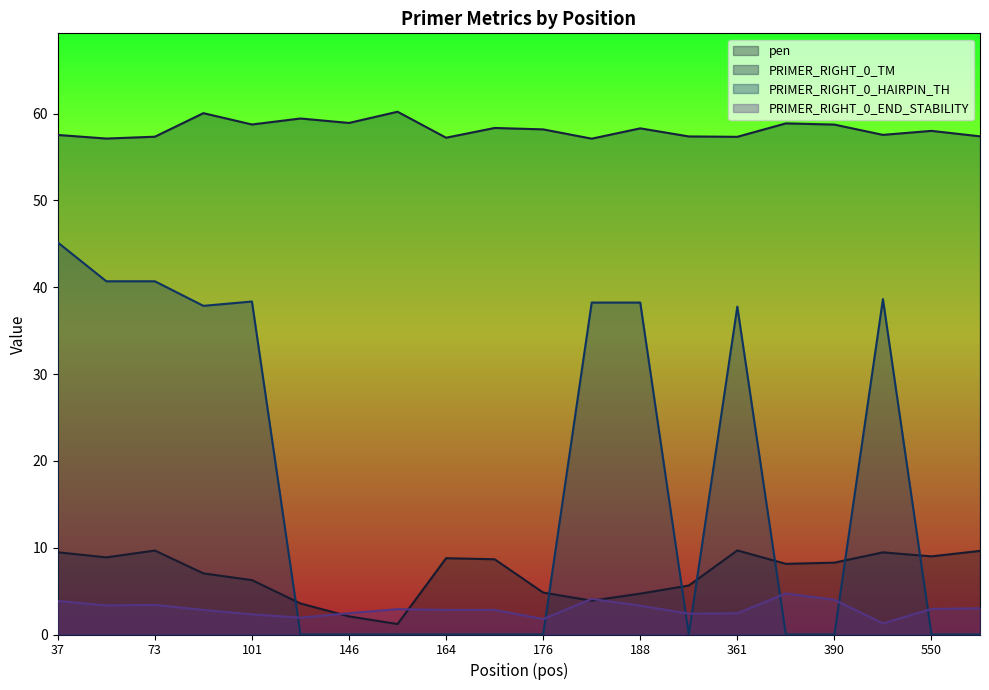

The PRIMER_RIGHT_0_HAIRPIN_TH series shows 22.6 at 398. True or false?

False